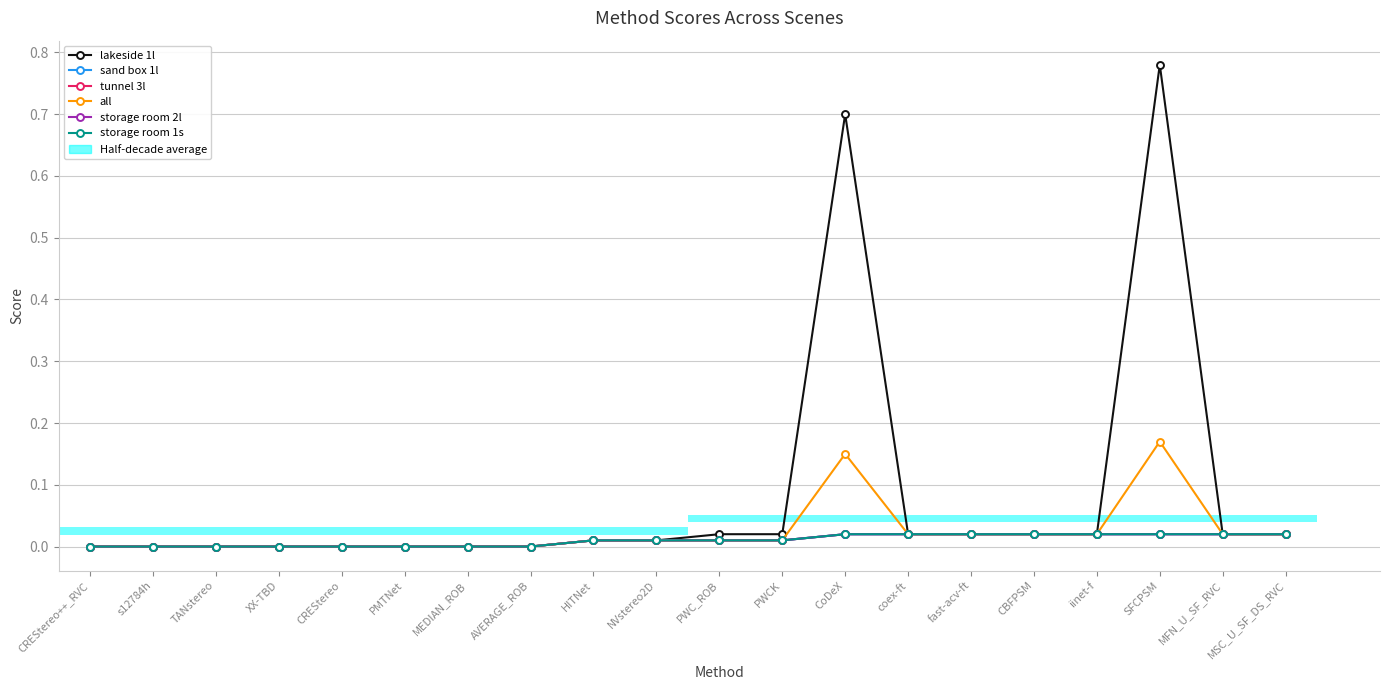

Reading left to right, what are all the values shown in this chart?

lakeside 1l: 0.0	0.0	0.0	0.0	0.0	0.0	0.0	0.0	0.0	0.0	0.0	0.0	0.7	0.0	0.0	0.0	0.0	0.8	0.0	0.0
sand box 1l: 0.0	0.0	0.0	0.0	0.0	0.0	0.0	0.0	0.0	0.0	0.0	0.0	0.0	0.0	0.0	0.0	0.0	0.0	0.0	0.0
tunnel 3l: 0.0	0.0	0.0	0.0	0.0	0.0	0.0	0.0	0.0	0.0	0.0	0.0	0.0	0.0	0.0	0.0	0.0	0.0	0.0	0.0
all: 0.0	0.0	0.0	0.0	0.0	0.0	0.0	0.0	0.0	0.0	0.0	0.0	0.1	0.0	0.0	0.0	0.0	0.2	0.0	0.0
storage room 2l: 0.0	0.0	0.0	0.0	0.0	0.0	0.0	0.0	0.0	0.0	0.0	0.0	0.0	0.0	0.0	0.0	0.0	0.0	0.0	0.0
storage room 1s: 0.0	0.0	0.0	0.0	0.0	0.0	0.0	0.0	0.0	0.0	0.0	0.0	0.0	0.0	0.0	0.0	0.0	0.0	0.0	0.0